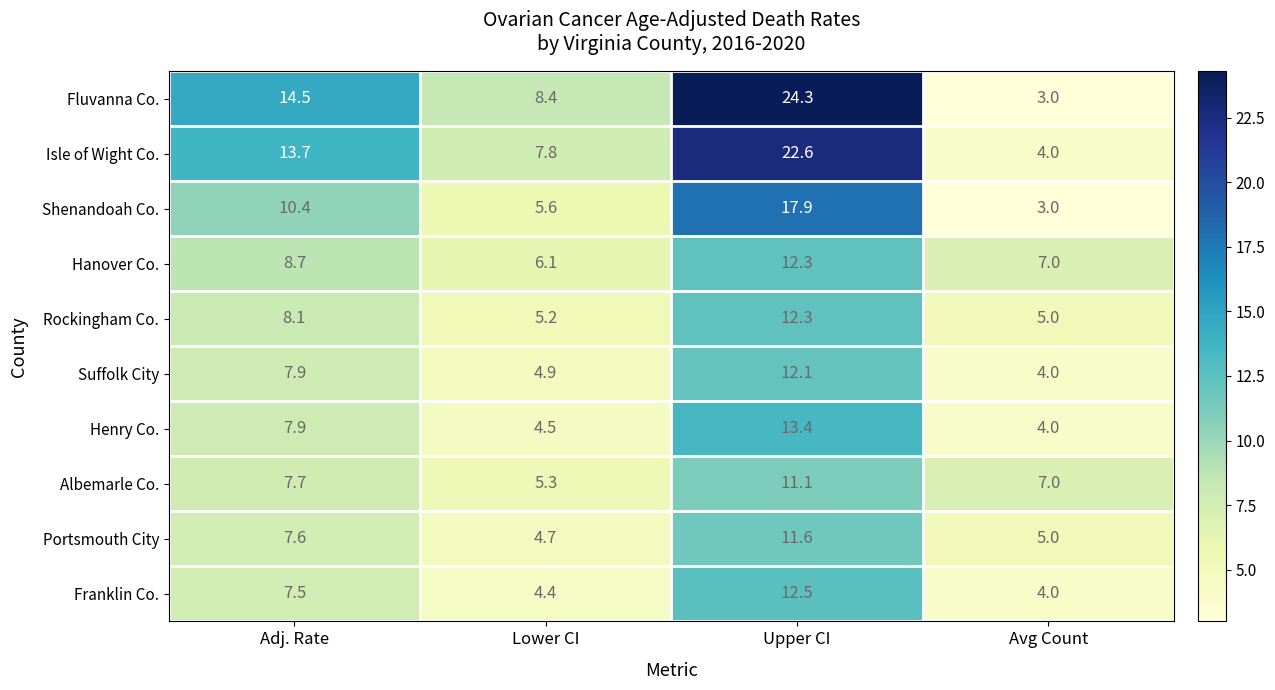

What is the sum of all Henry Co. values?

29.8